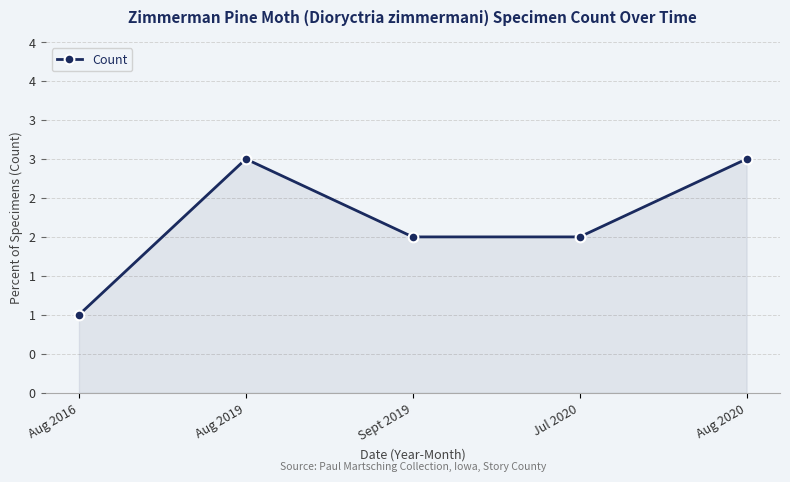

Reading left to right, extract all data points from this chart.

Aug 2016=1	Aug 2019=3	Sept 2019=2	Jul 2020=2	Aug 2020=3